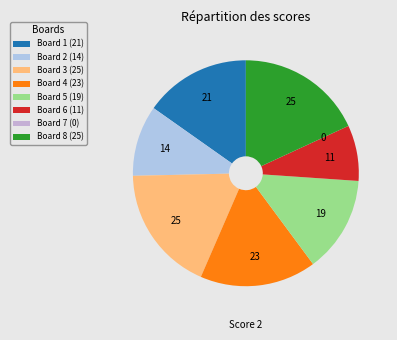

What is the change in value from Board 4 to Board 7?

-23